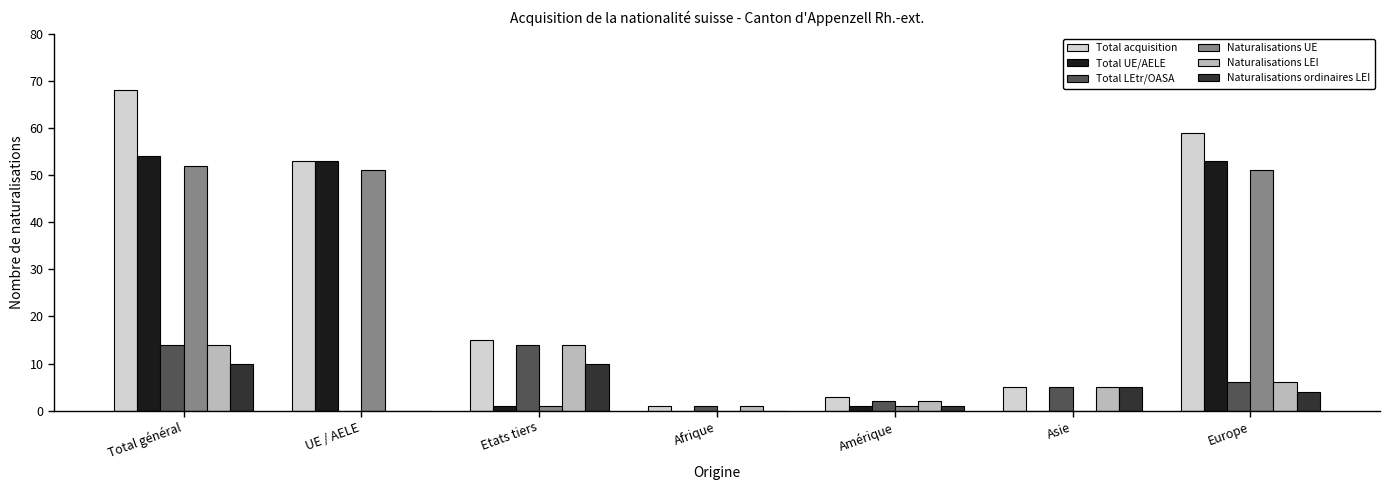

Between UE / AELE and Etats tiers, which series saw the biggest shift?

Total UE/AELE